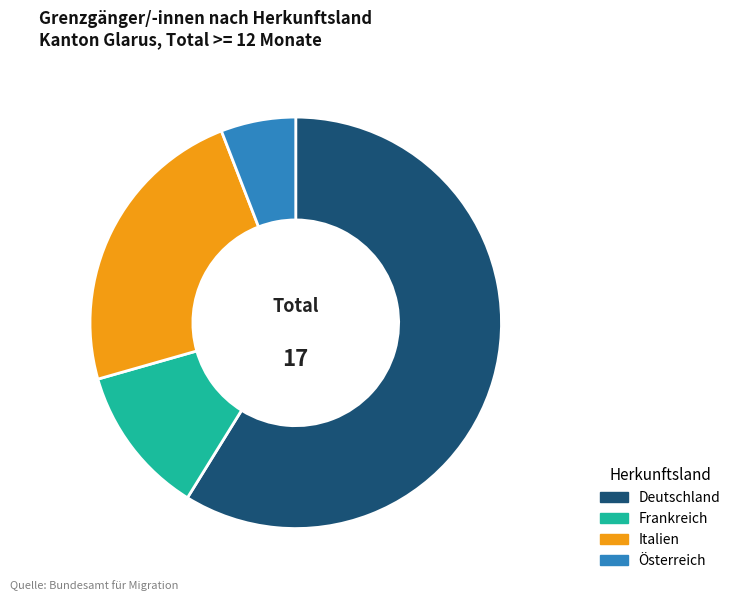

Which slice is the smallest?

Österreich